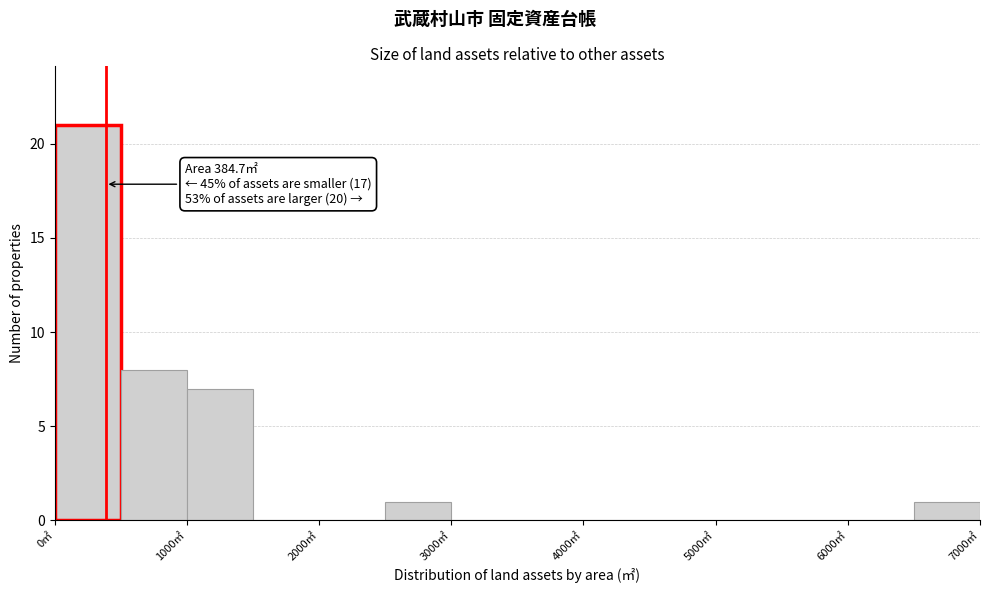

Which range on the x-axis has the tallest bar?

0 to 500